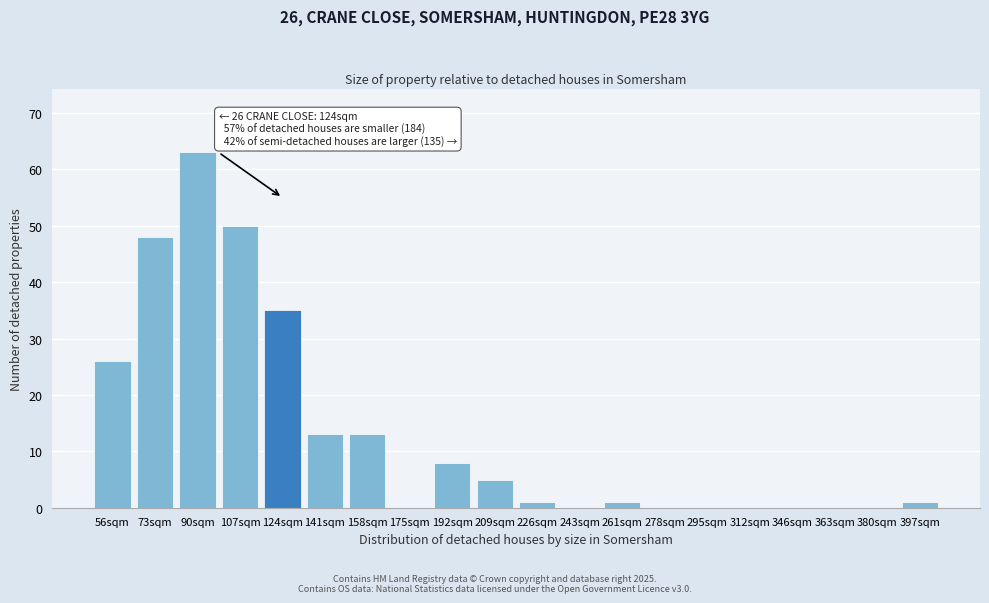

Reading left to right, transcribe all the data shown in this chart.

56sqm=26	73sqm=48	90sqm=63	107sqm=50	124sqm=35	141sqm=13	158sqm=13	175sqm=0	192sqm=8	209sqm=5	226sqm=1	243sqm=0	261sqm=1	278sqm=0	295sqm=0	312sqm=0	346sqm=0	363sqm=0	380sqm=0	397sqm=1